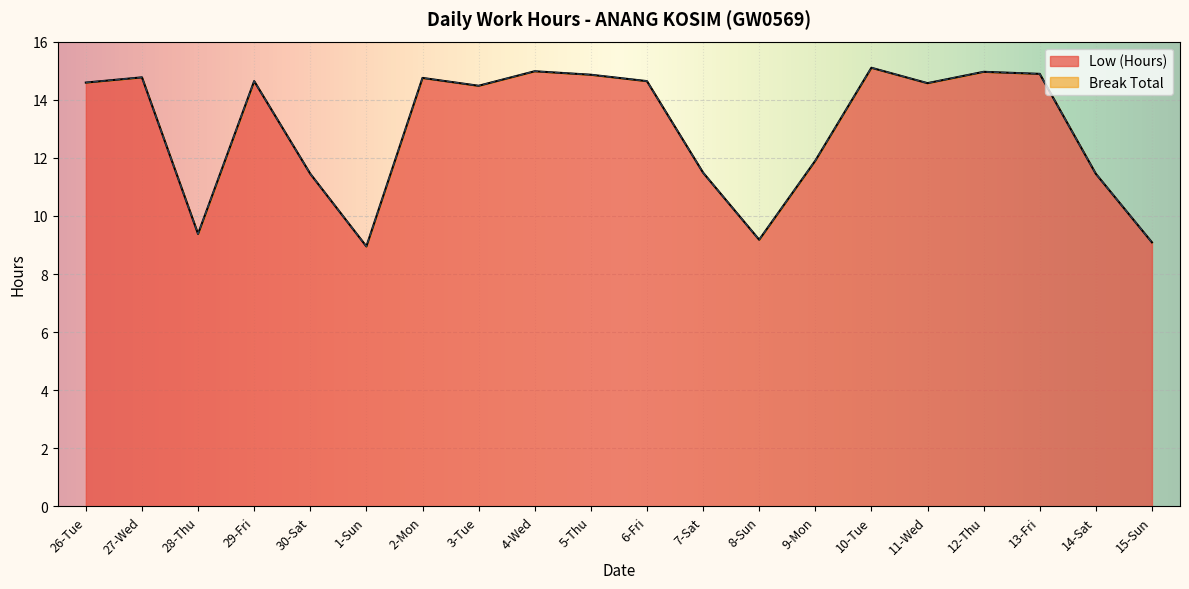

Approximately how many times larger is the value at 9-Mon compared to 30-Sat?

1.0